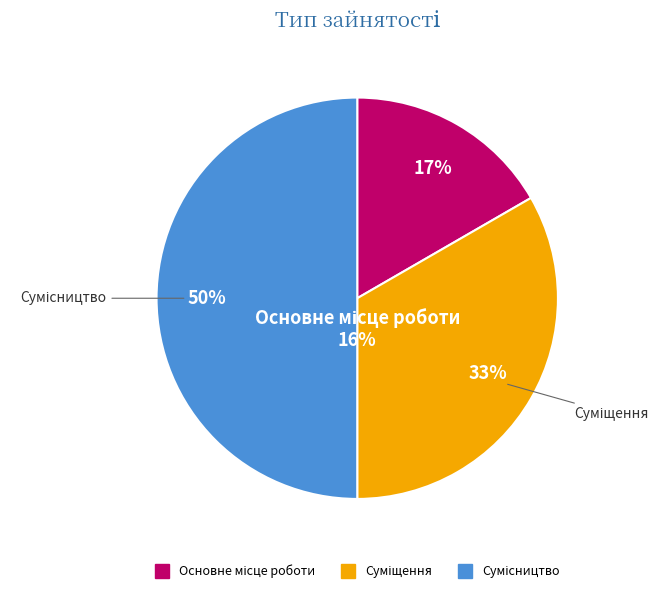

Is Основне місце роботи the majority of the pie?

No